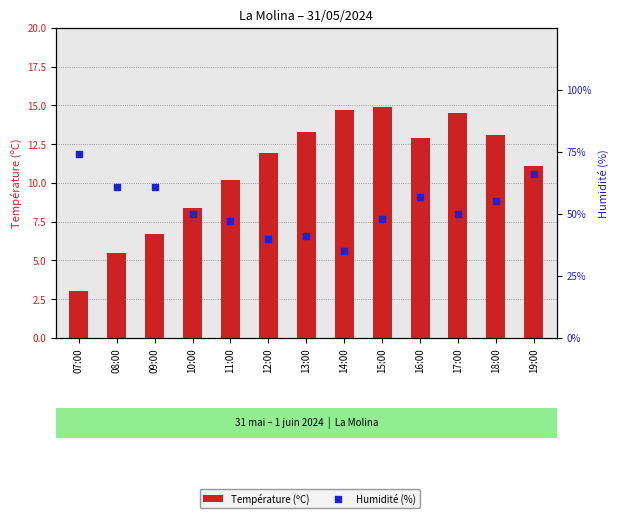

Which series has the widest spread of Y values?

Humidité (%)